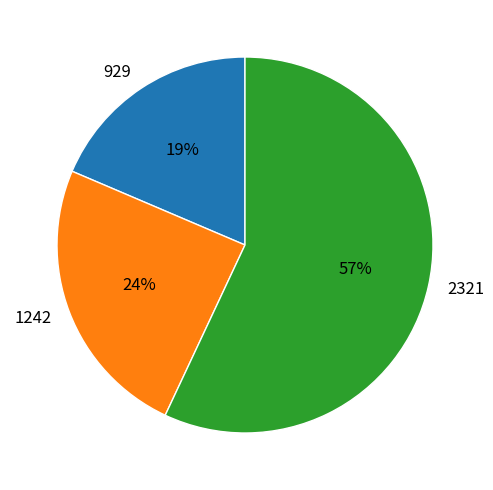

Which category has the biggest portion of the pie?

2321